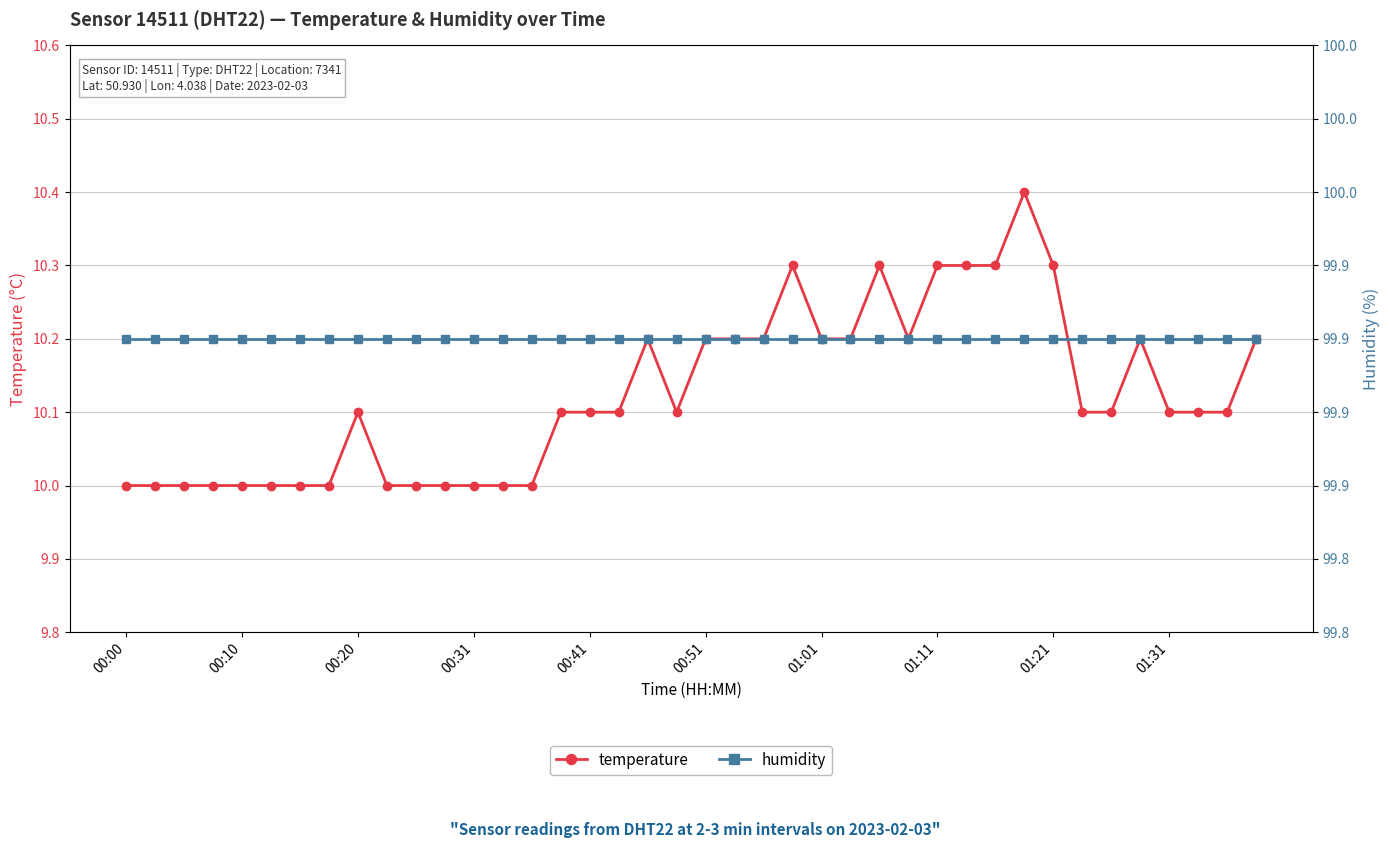

True or false: temperature has more than 2 interior local peaks.

True